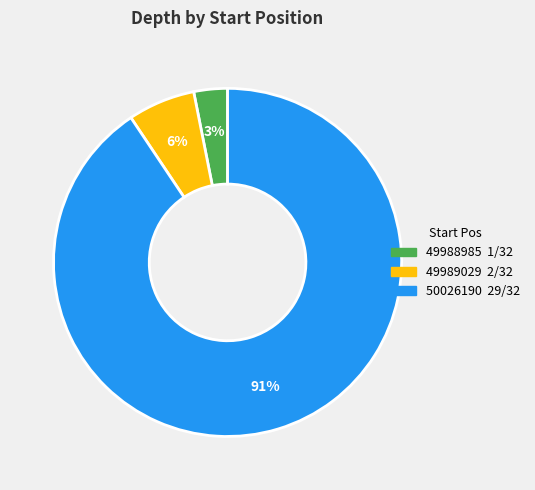

What percentage is the 50026190 slice, to the nearest percent?

91%